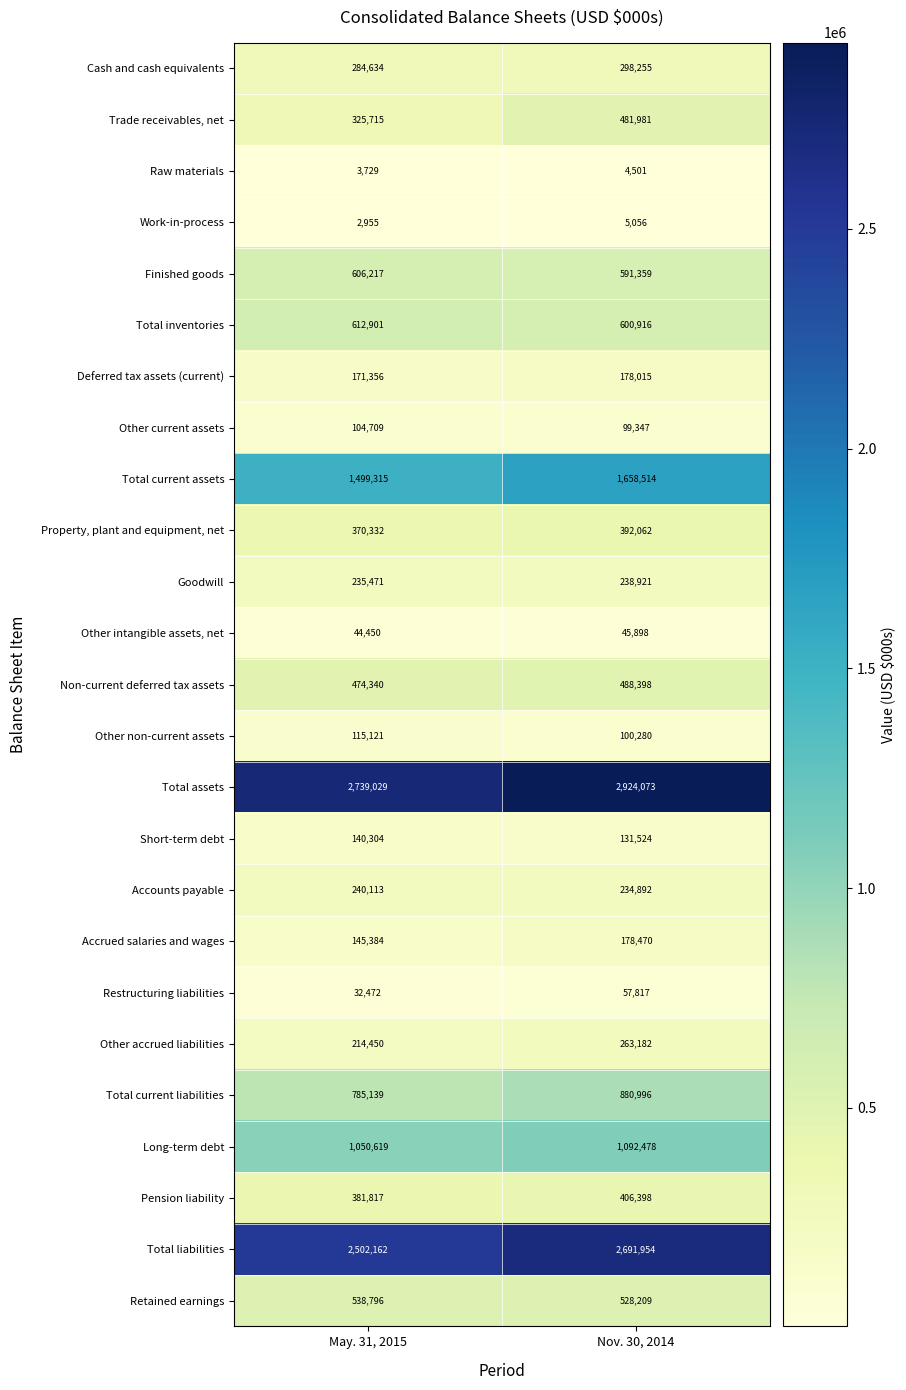

Between May. 31, 2015 and Nov. 30, 2014, which series saw the biggest shift?

Total liabilities